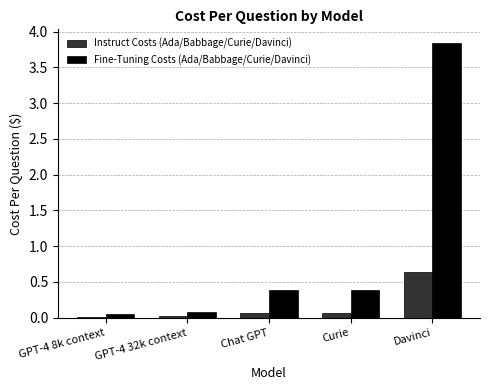

Is it true that Fine-Tuning Costs (Ada/Babbage/Curie/Davinci) equals 0.1 at GPT-4 8k context?

True